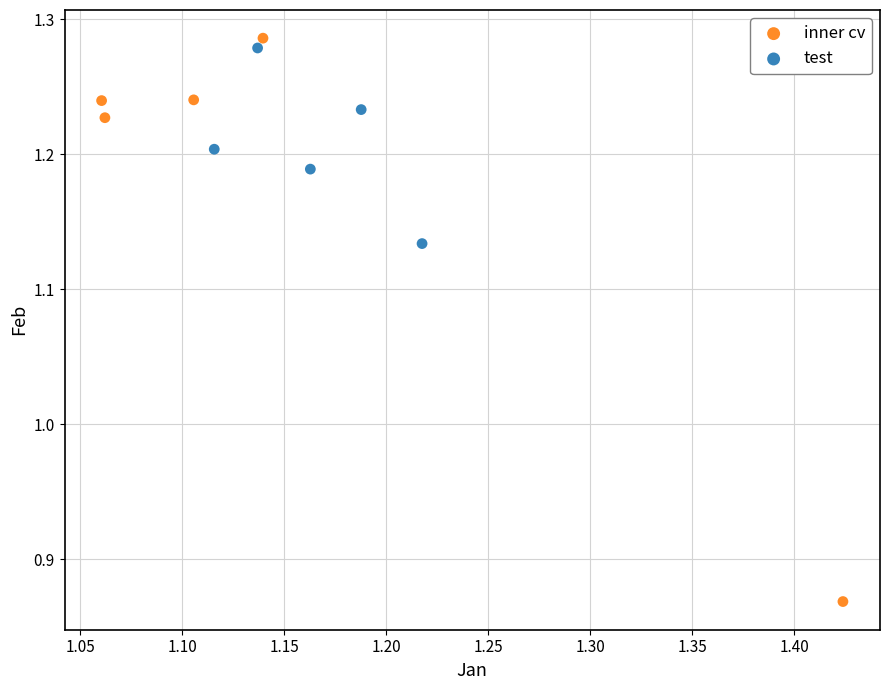

Which series has the largest Y range (max minus min)?

inner cv